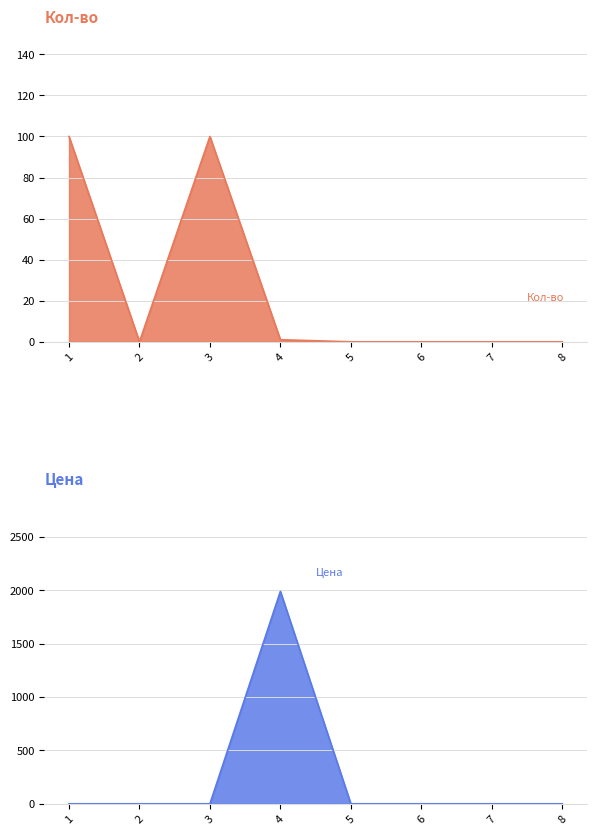

How many lines are shown in the chart?

2